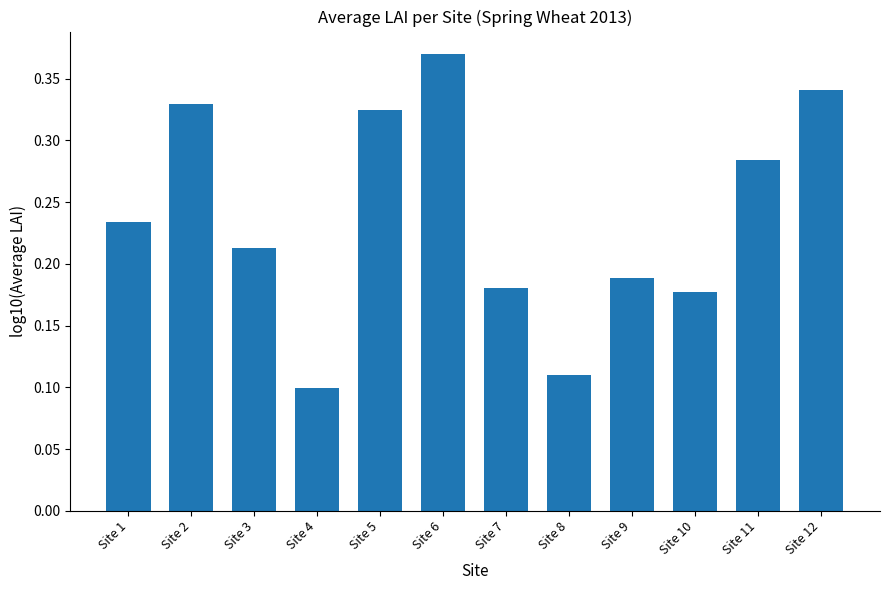

Rank the categories by value from highest to lowest.

Site 6, Site 12, Site 2, Site 5, Site 11, Site 1, Site 3, Site 9, Site 7, Site 10, Site 8, Site 4